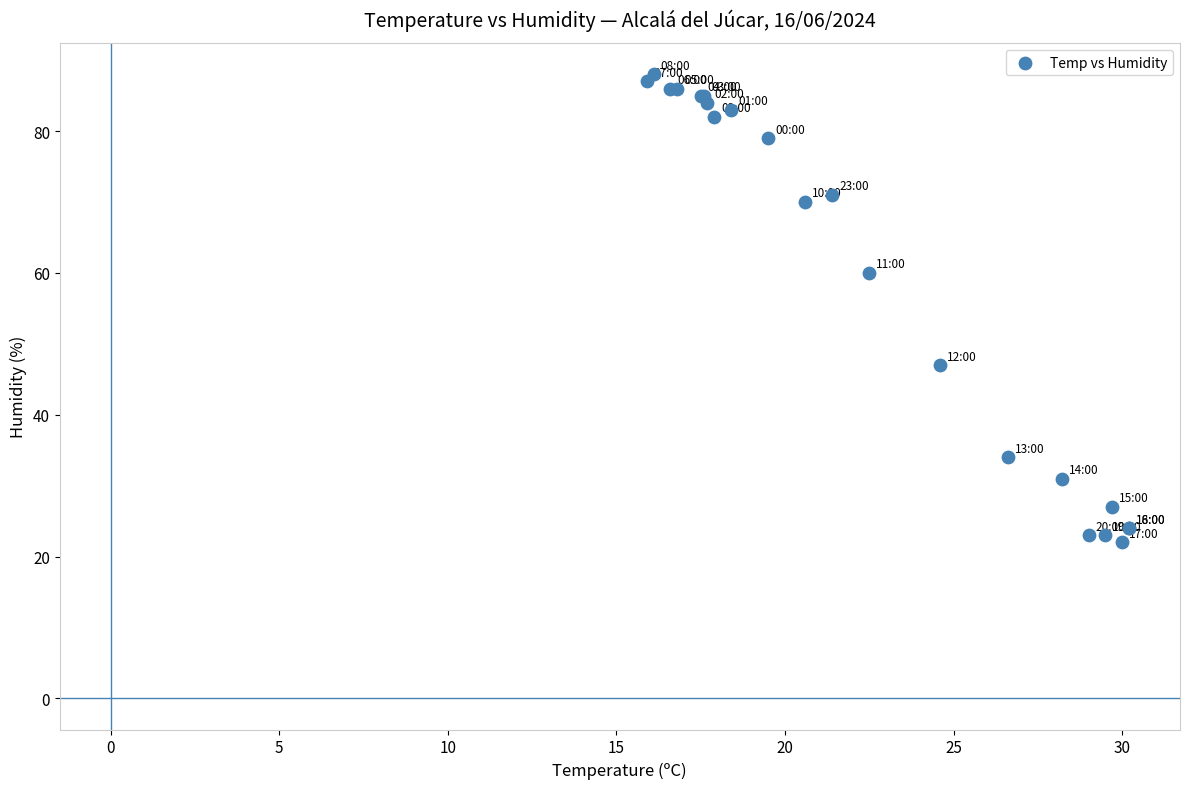

What Y value in the scatter plot is closest to 55?

60